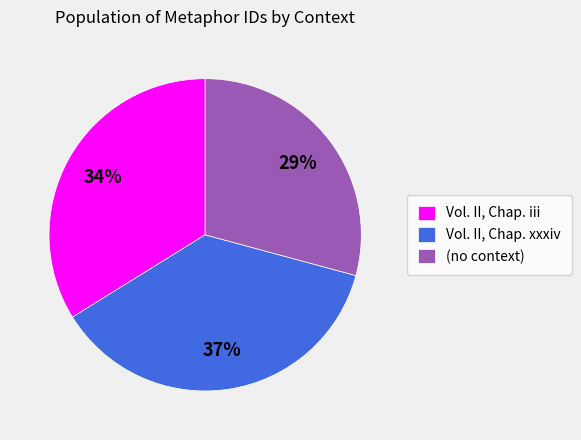

Is there any slice that represents more than half of the pie?

No